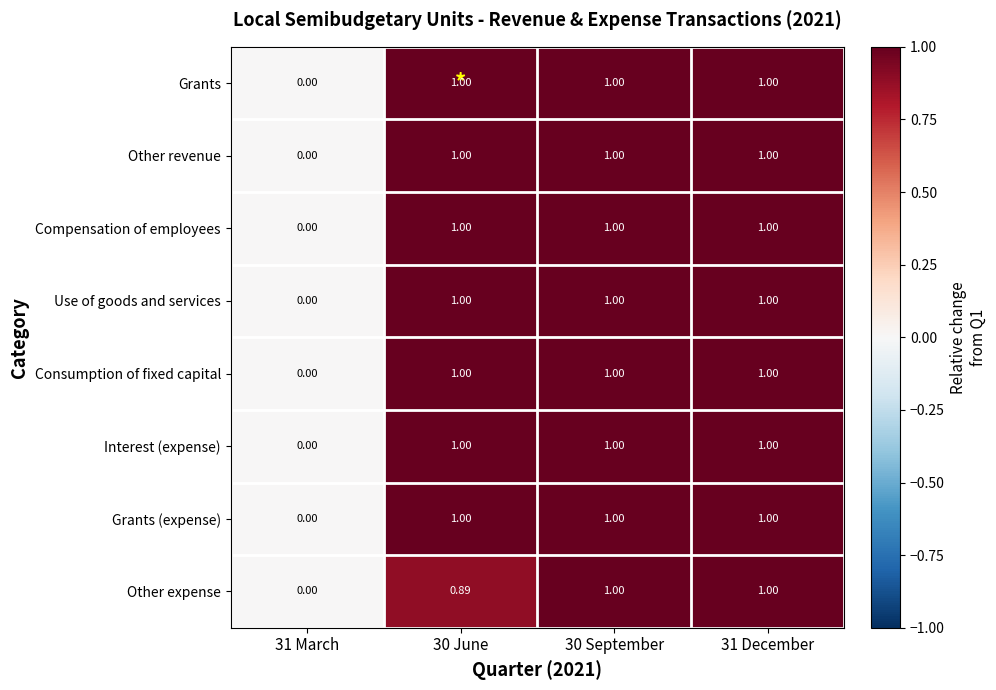

Between 30 June and 30 September, which series saw the biggest shift?

Other expense